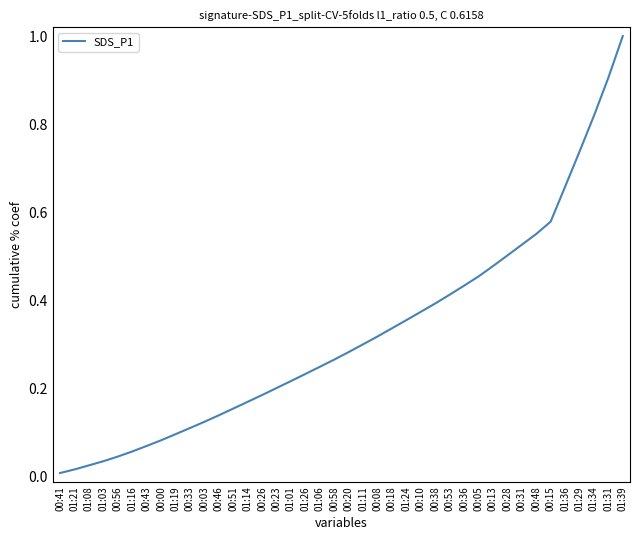

At which category does the chart reach its peak across all series?

01:39